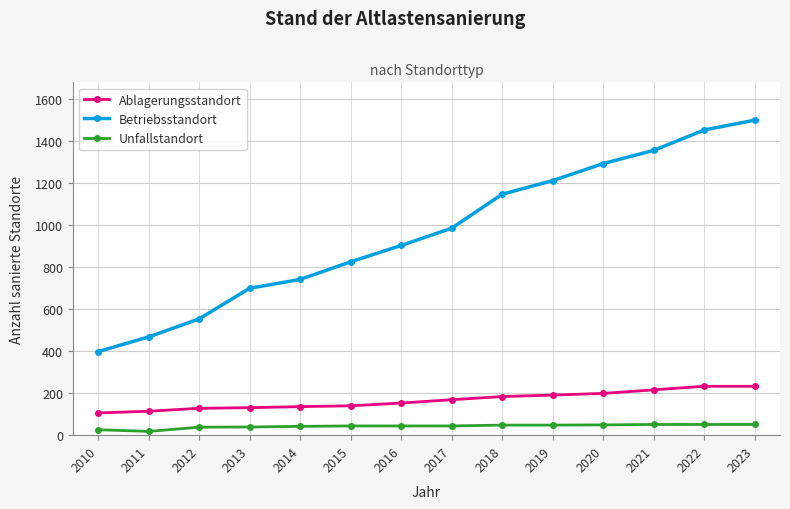

What are all the series names shown in the legend?

Ablagerungsstandort, Betriebsstandort, Unfallstandort